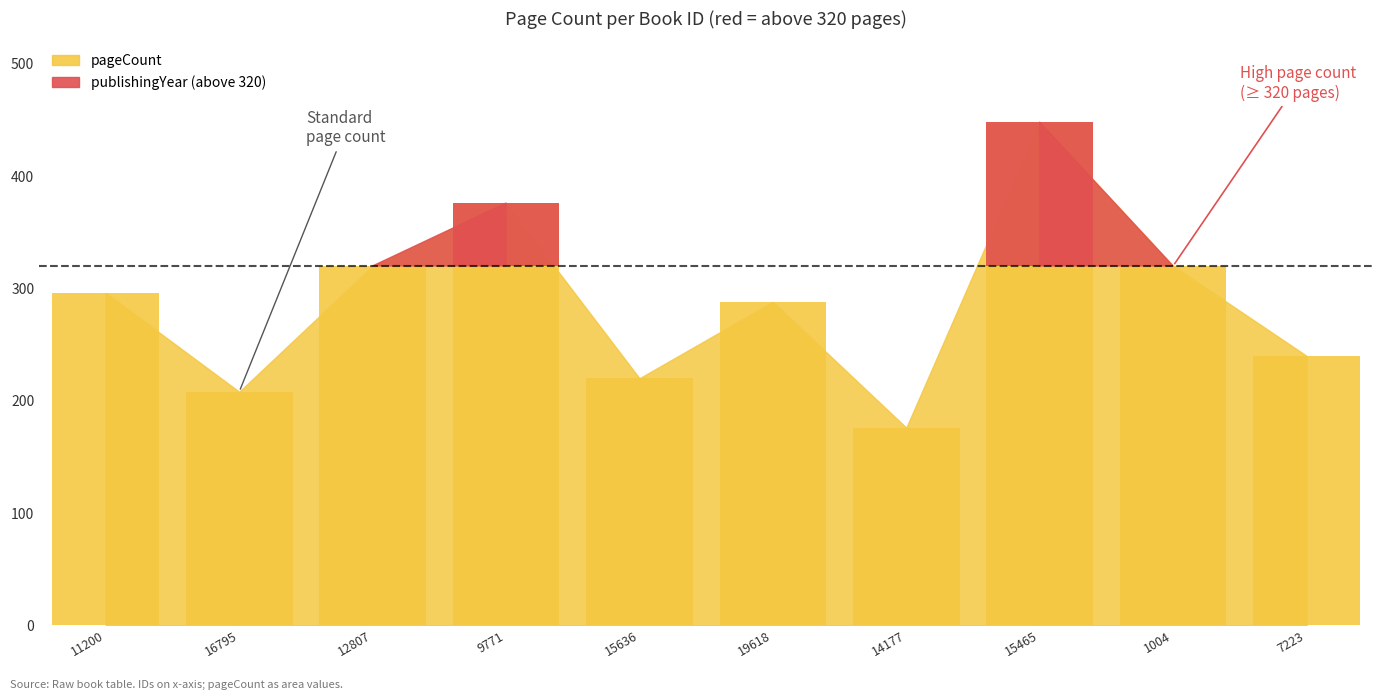

What is the average value?

289